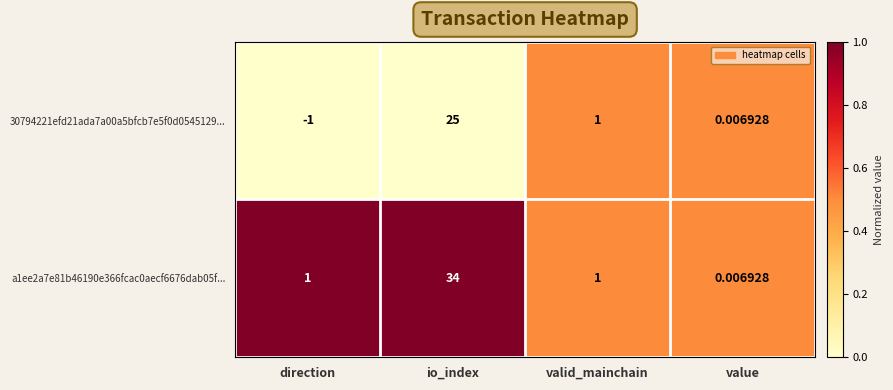

Is the value of 30794221efd21ada7a00a5bfcb7e5f0d0545129... at io_index greater than the value of a1ee2a7e81b46190e366fcac0aecf6676dab05f... at direction?

Yes